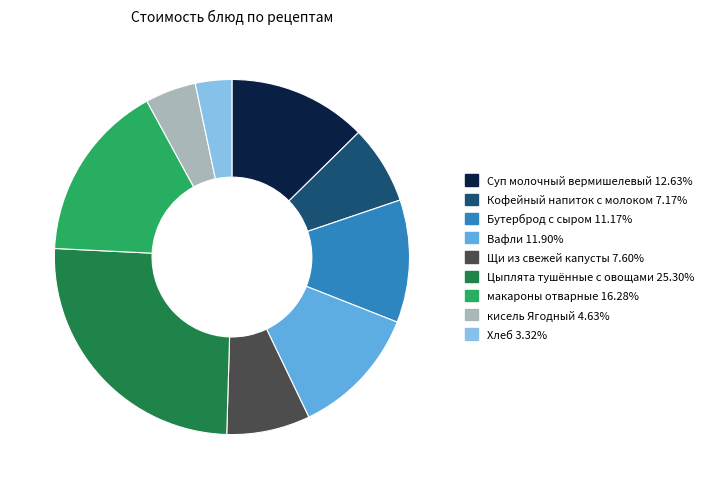

Is the sum of Вафли and Хлеб greater than half?

No